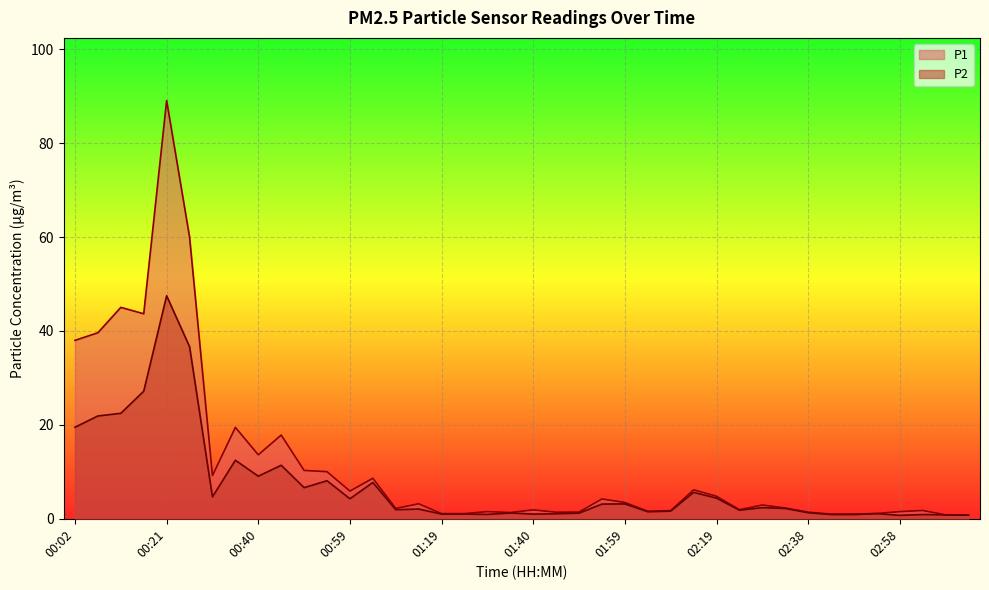

Is it true that P2 equals 7.3 at 00:35?

False